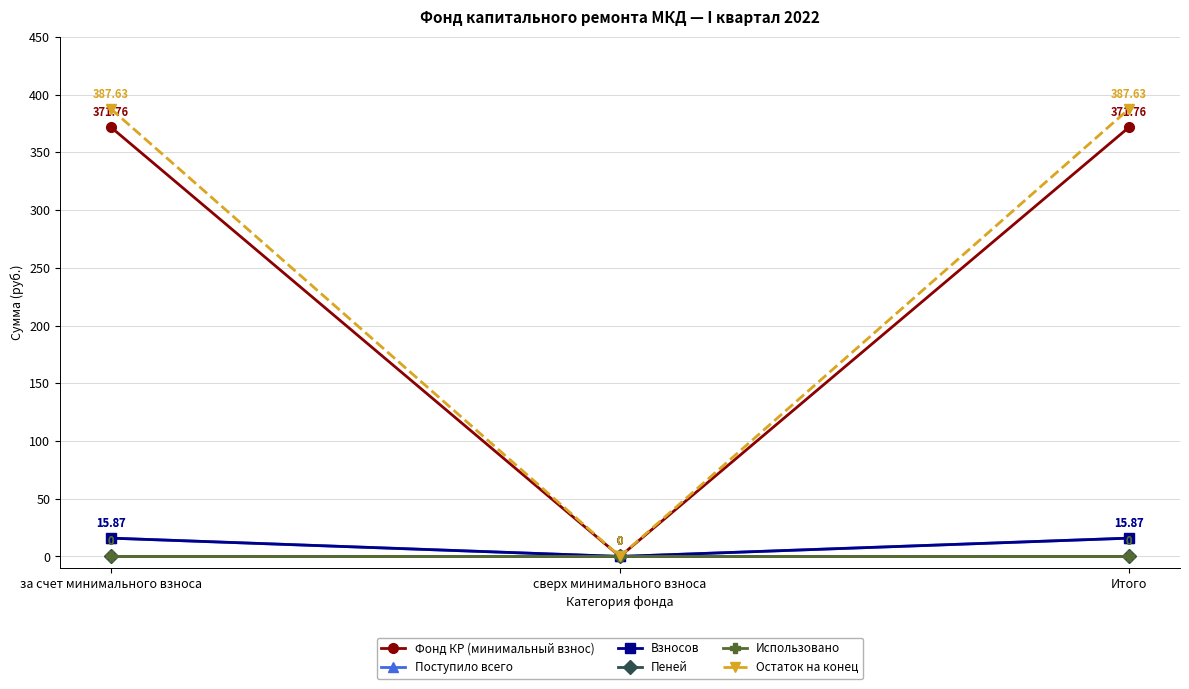

What is the maximum value shown in the chart?

387.6